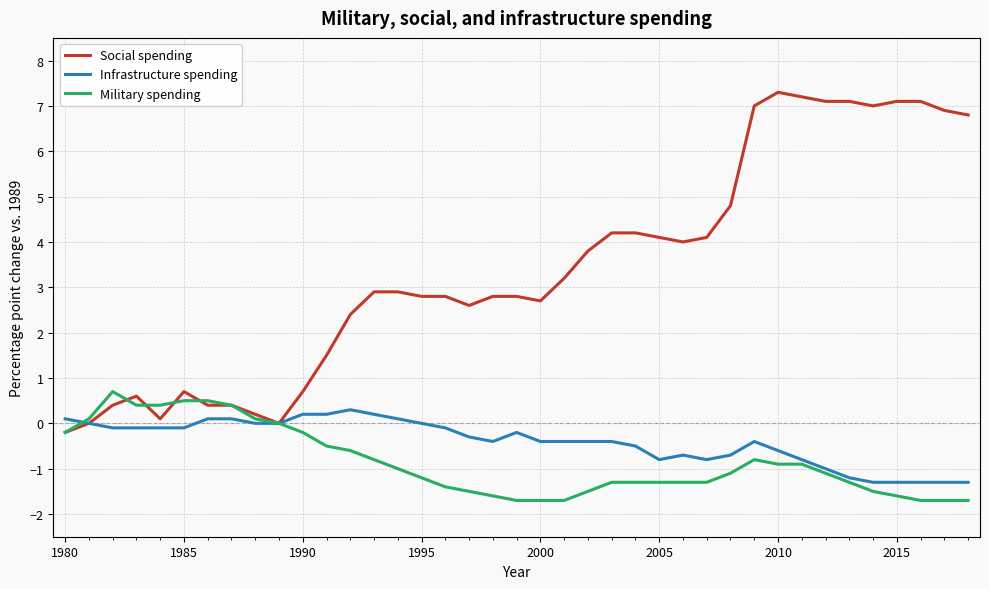

Reading right to left, what are all the values shown in this chart?

Social spending: 6.8	6.9	7.1	7.1	7.0	7.1	7.1	7.2	7.3	7.0	4.8	4.1	4.0	4.1	4.2	4.2	3.8	3.2	2.7	2.8	2.8	2.6	2.8	2.8	2.9	2.9	2.4	1.5	0.7	0.0	0.2	0.4	0.4	0.7	0.1	0.6	0.4	0.0	-0.2
Infrastructure spending: -1.3	-1.3	-1.3	-1.3	-1.3	-1.2	-1.0	-0.8	-0.6	-0.4	-0.7	-0.8	-0.7	-0.8	-0.5	-0.4	-0.4	-0.4	-0.4	-0.2	-0.4	-0.3	-0.1	0.0	0.1	0.2	0.3	0.2	0.2	0.0	0.0	0.1	0.1	-0.1	-0.1	-0.1	-0.1	0.0	0.1
Military spending: -1.7	-1.7	-1.7	-1.6	-1.5	-1.3	-1.1	-0.9	-0.9	-0.8	-1.1	-1.3	-1.3	-1.3	-1.3	-1.3	-1.5	-1.7	-1.7	-1.7	-1.6	-1.5	-1.4	-1.2	-1.0	-0.8	-0.6	-0.5	-0.2	0.0	0.1	0.4	0.5	0.5	0.4	0.4	0.7	0.1	-0.2